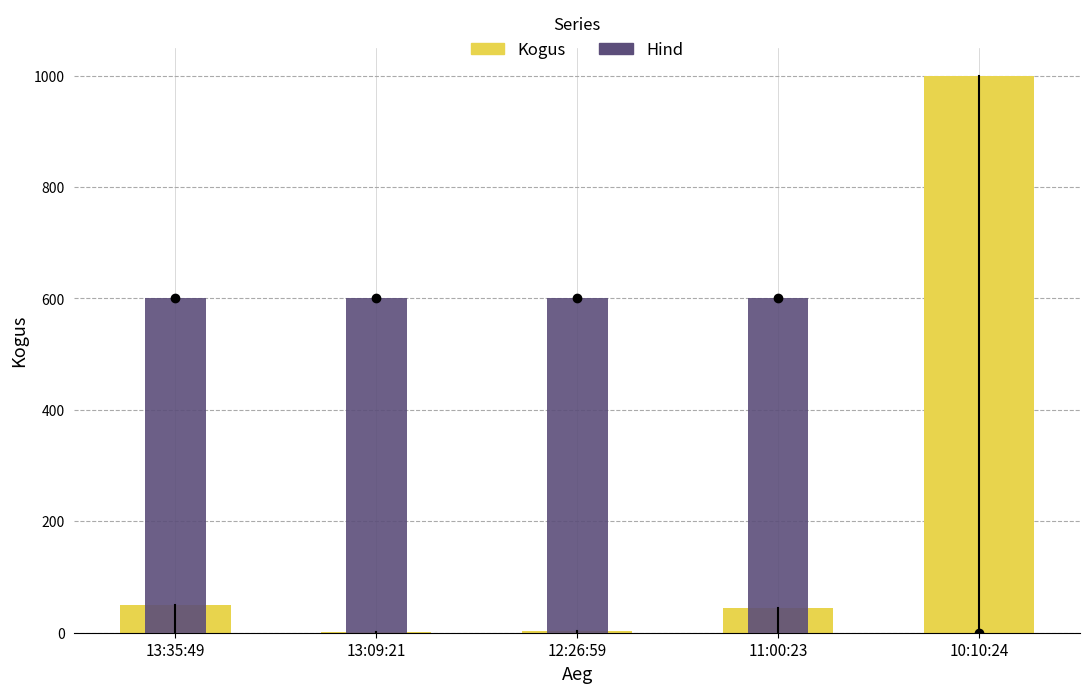

List the labels in order of Hind value, smallest first.

10:10:24, 13:35:49, 13:09:21, 12:26:59, 11:00:23